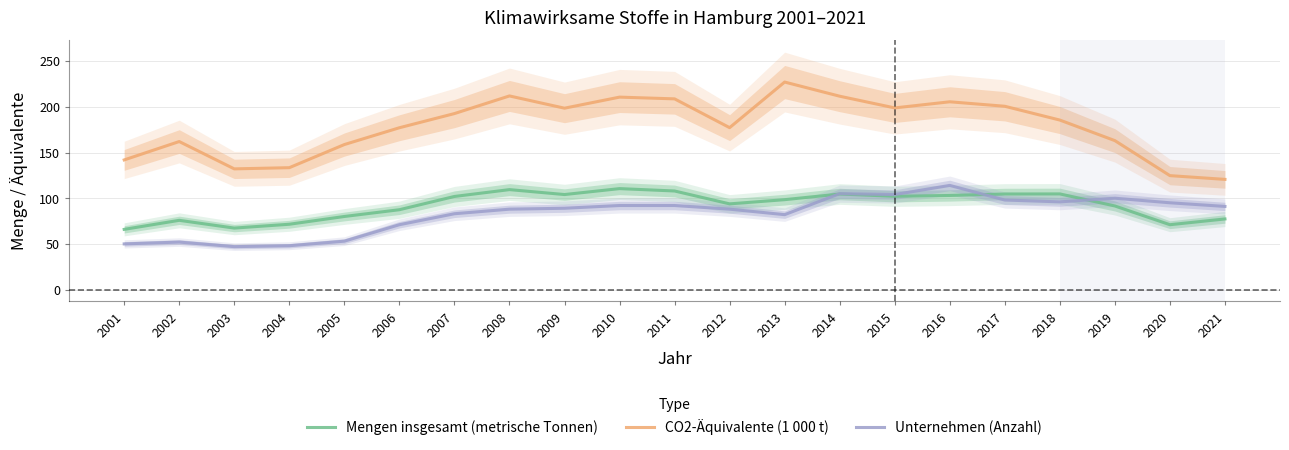

How many data points in CO2-Äquivalente (1 000 t) are less than 185?

10